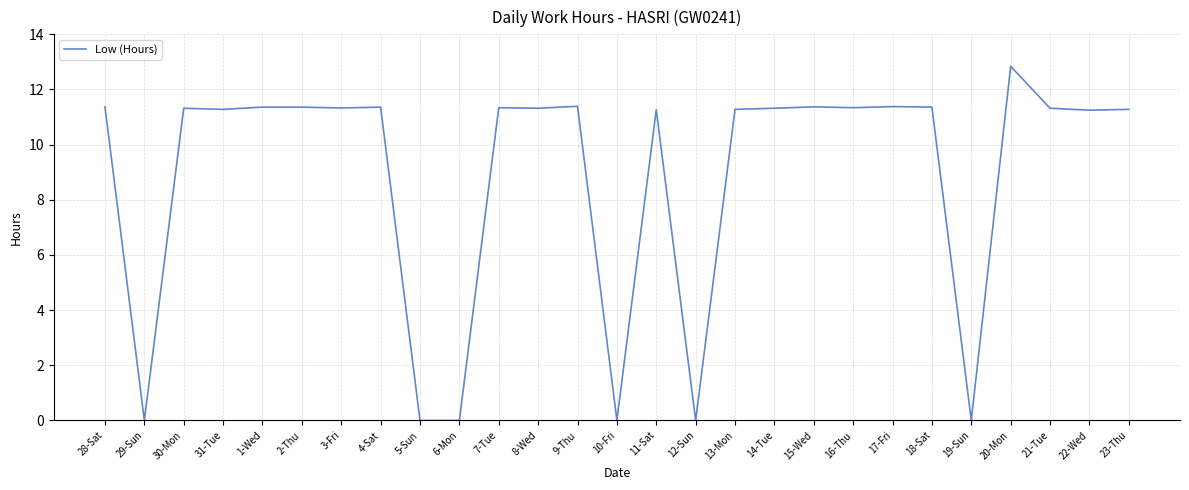

What is the change in value from 29-Sun to 30-Mon?

+11.3